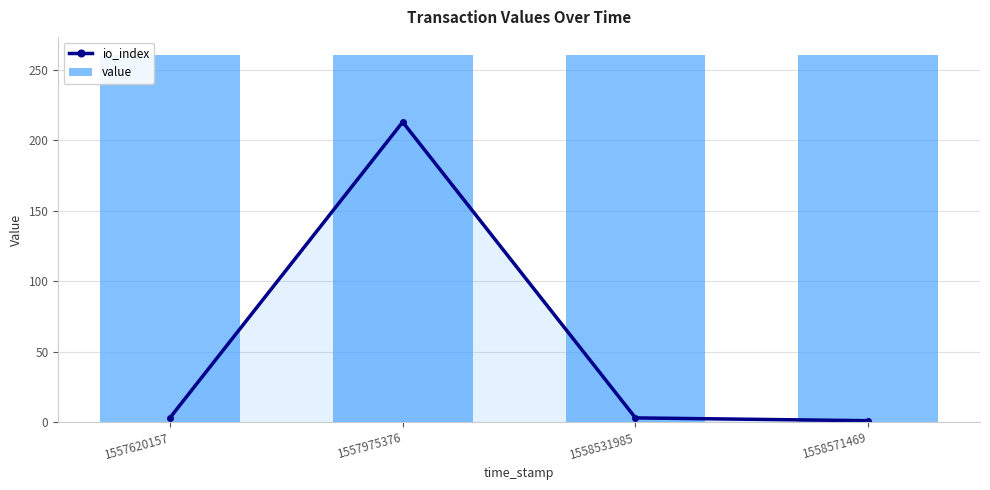

At how many categories does at least one series exceed 54?

4